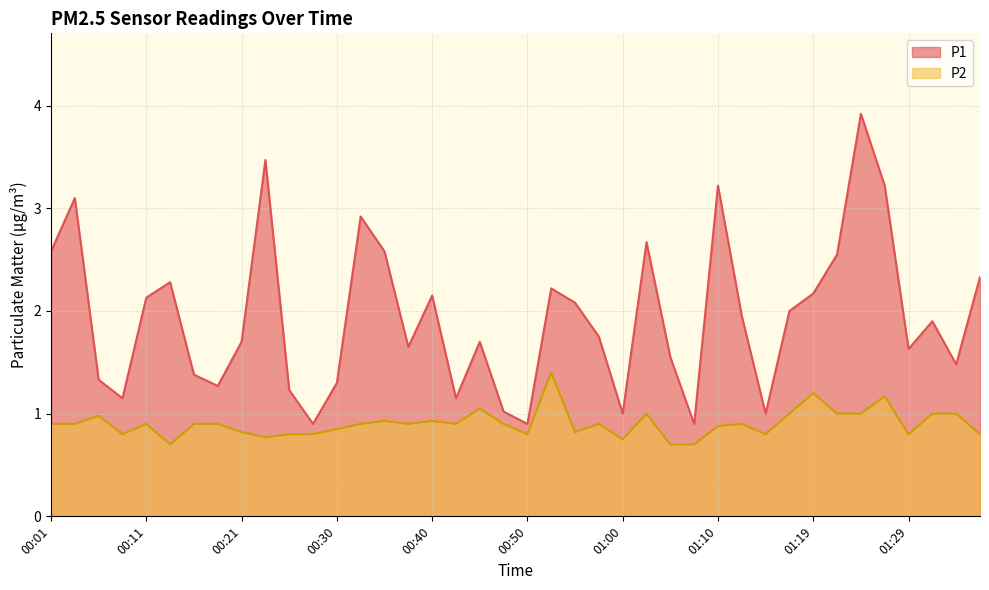

Which series has the widest spread of values?

P1